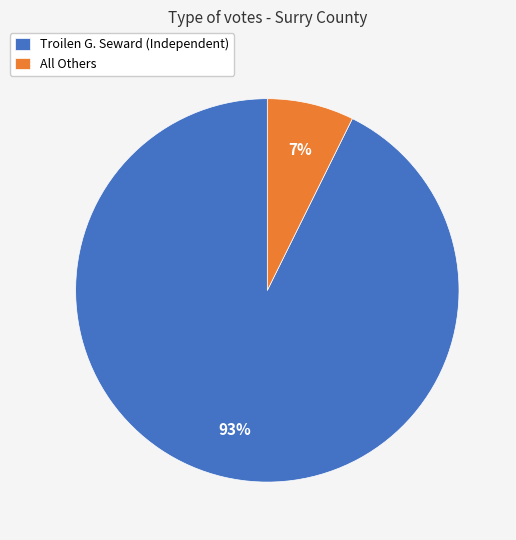

Does All Others account for over 50% of the chart?

No